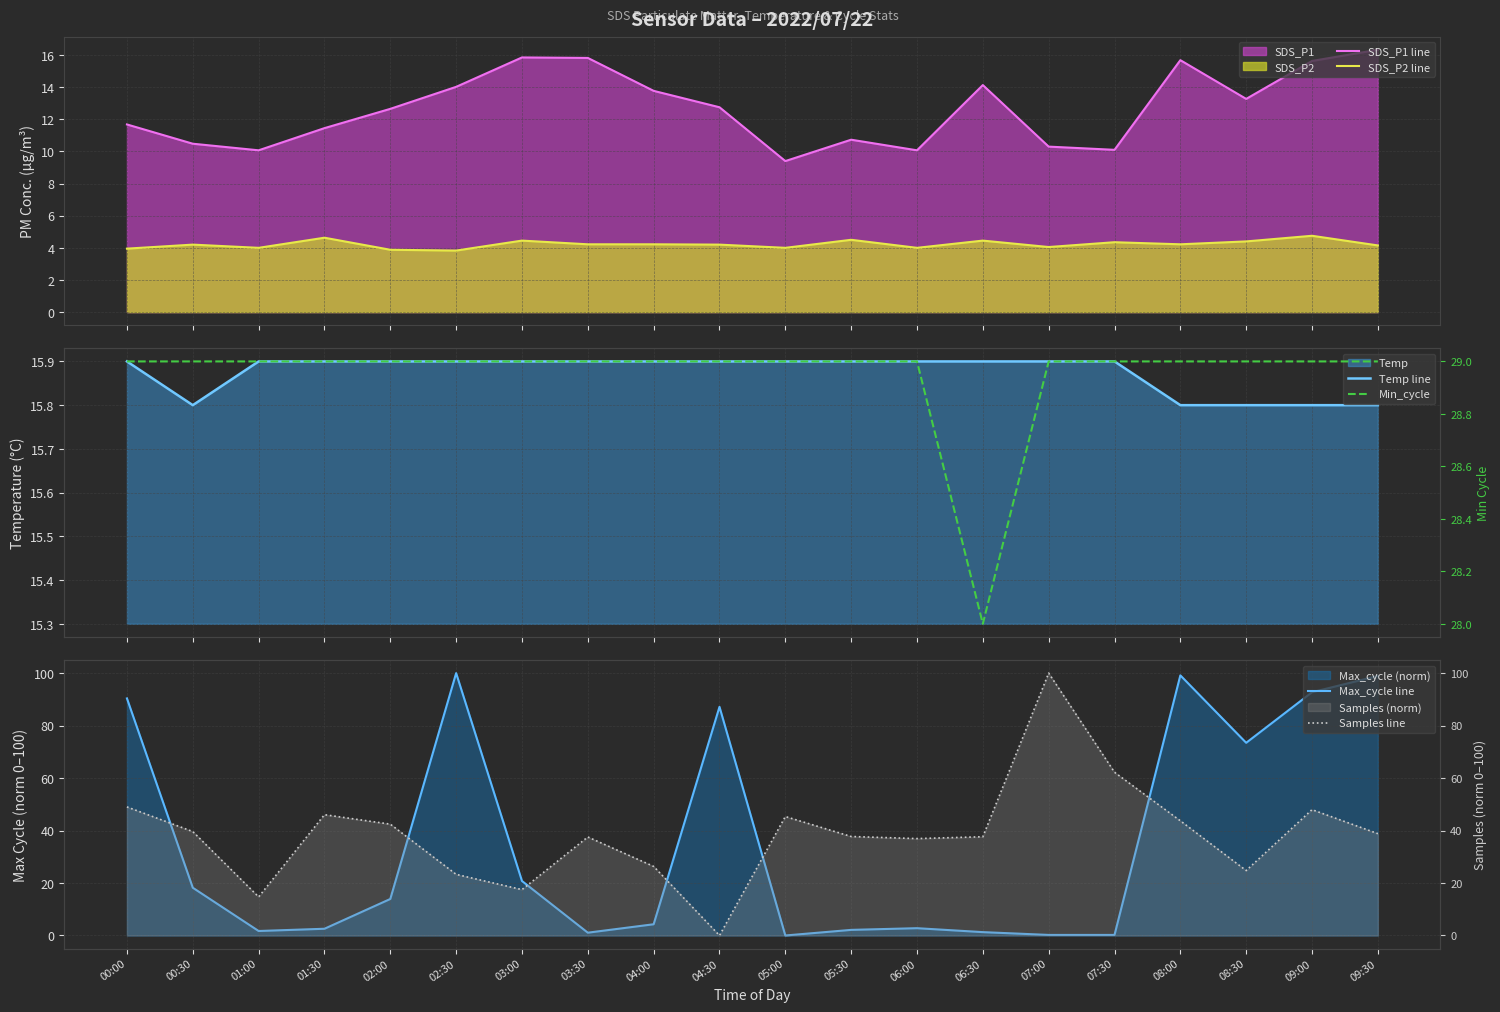

Where does the Samples line series first go above 38?

00:00